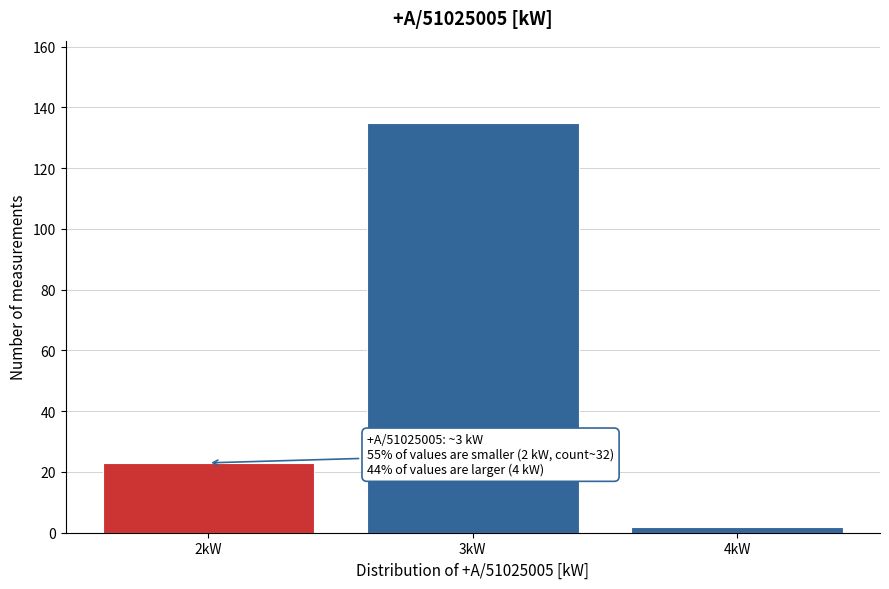

Reading right to left, what are all the values shown in this chart?

2	135	23